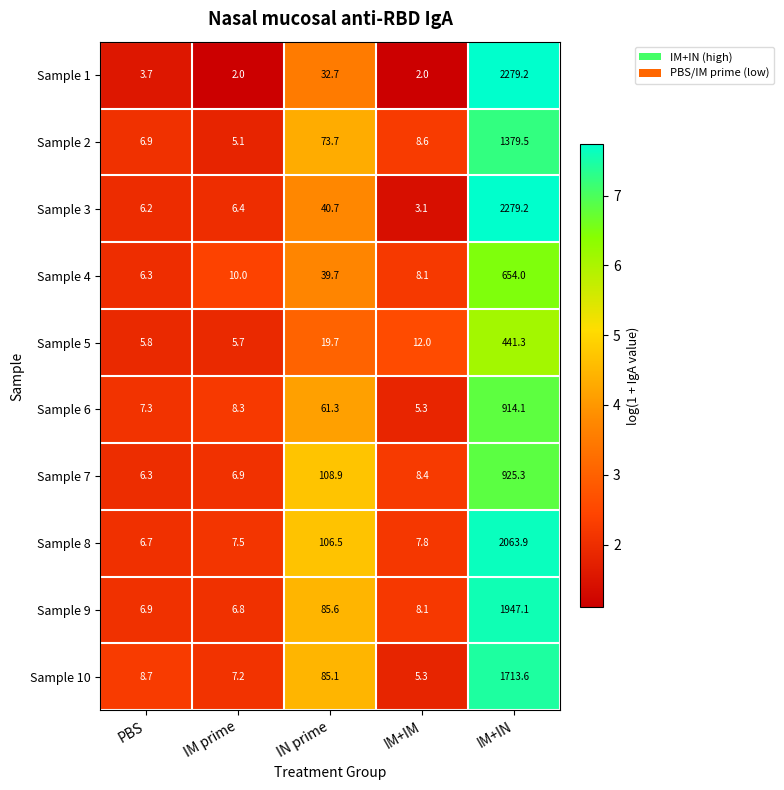

What is the difference between the maximum and minimum values in the Sample 1 series?

2277.2